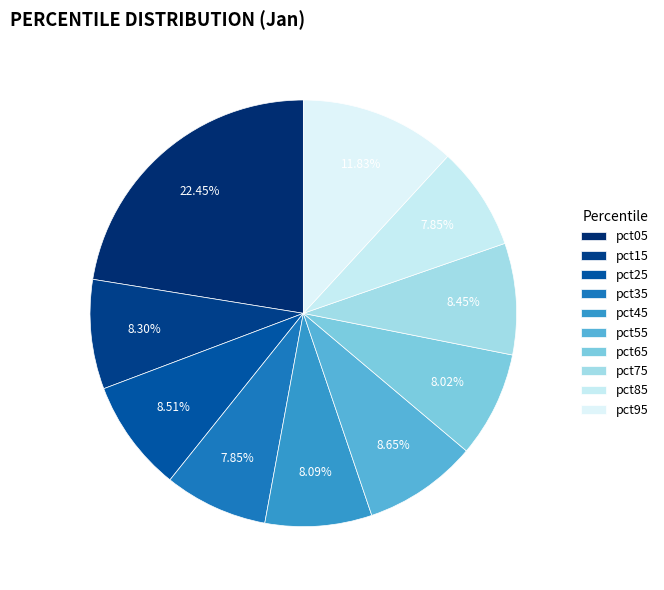

To the nearest percent, what portion does pct75 represent?

8%